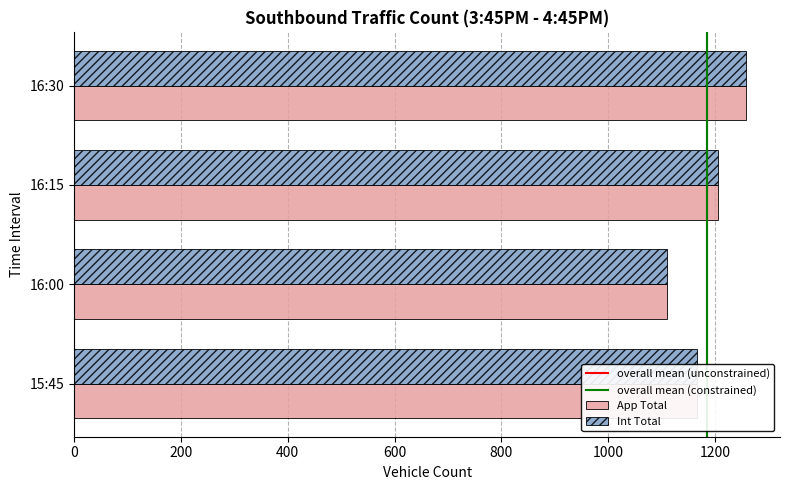

What is the total value across all series at 16:15?

2412